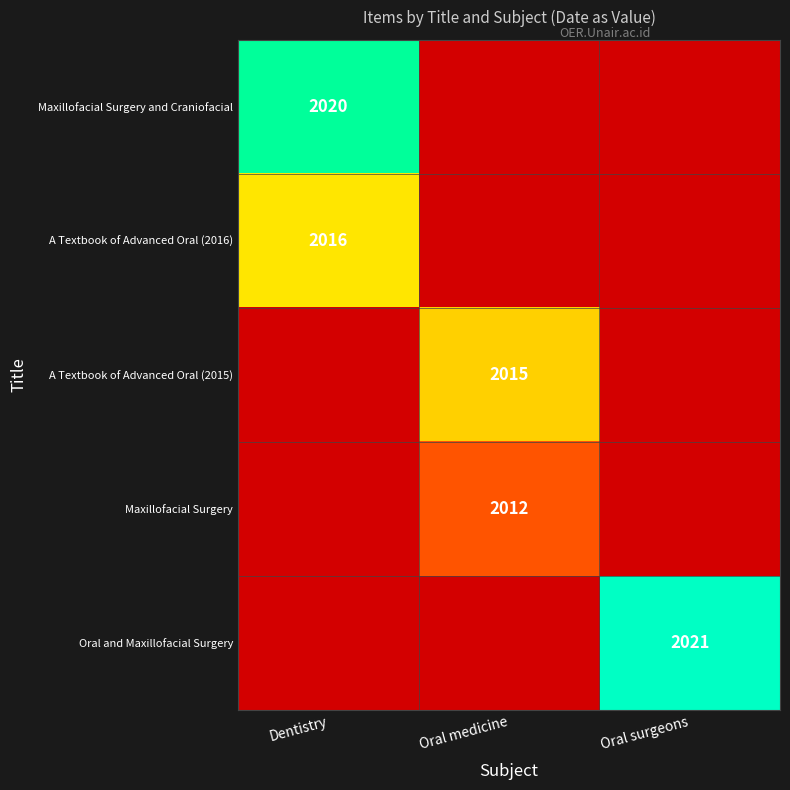

How many data points does each series have?

3